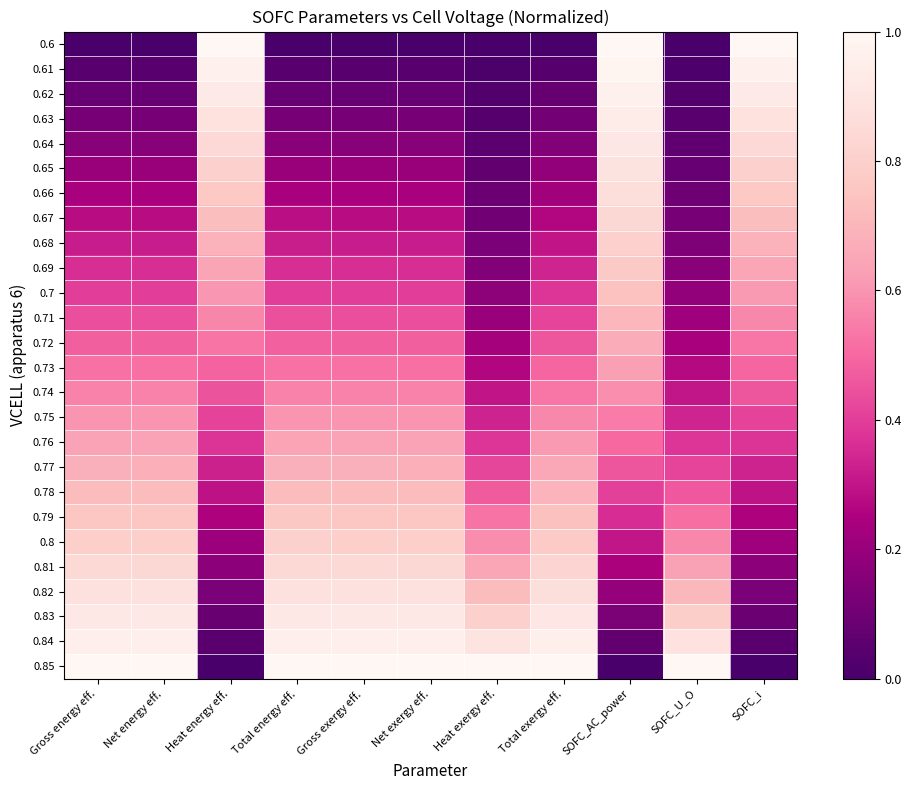

Which series changed the most between Net energy eff. and SOFC_i?

0.6